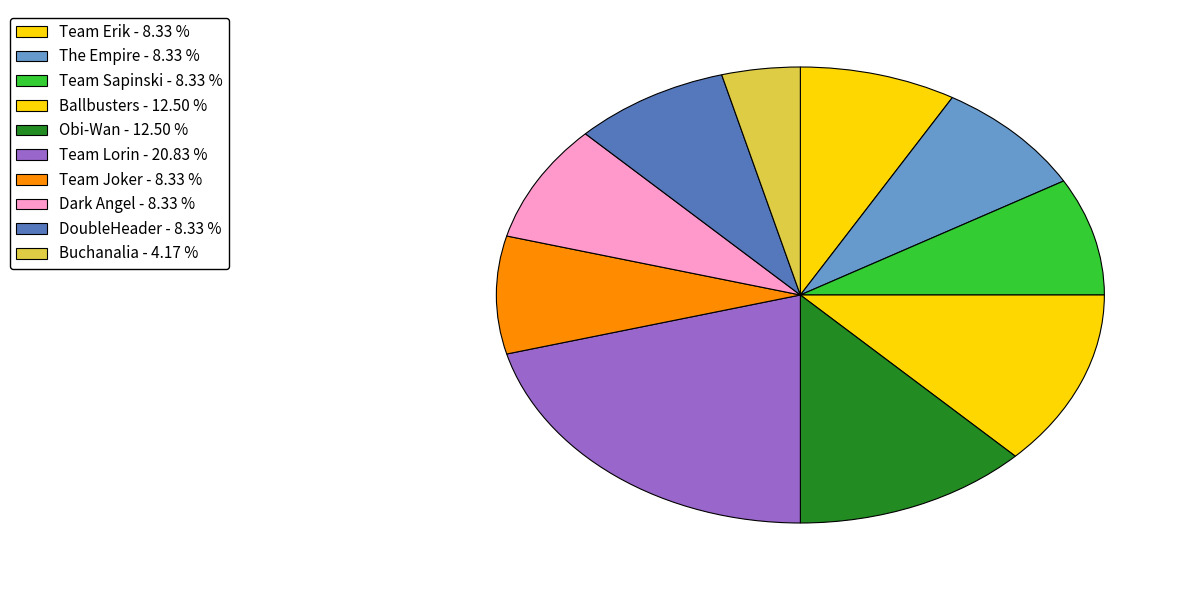

How many segments does this pie chart have?

10